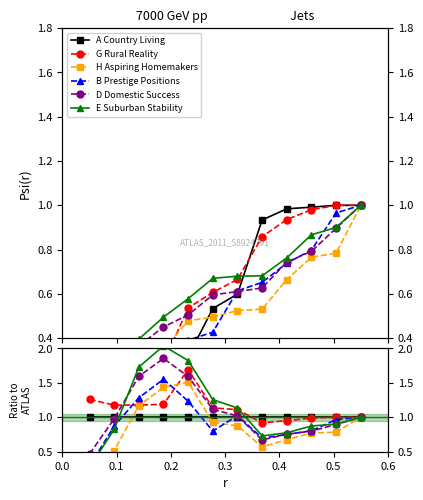

Rank the series by their maximum value, from highest to lowest.

E Suburban Stability, D Domestic Success, G Rural Reality, B Prestige Positions, H Aspiring Homemakers, A Country Living